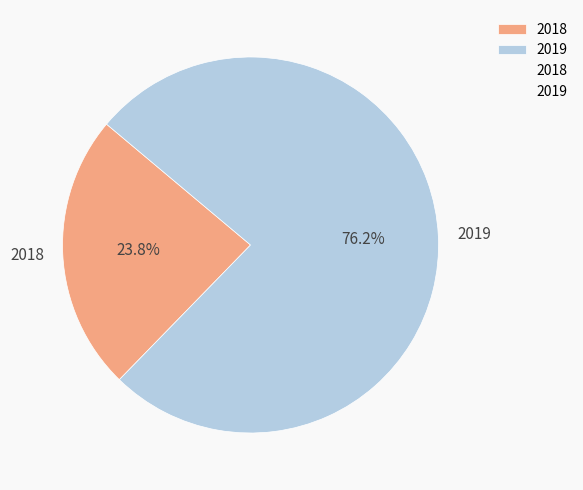

True or false: 2019 accounts for 66% of the total.

False